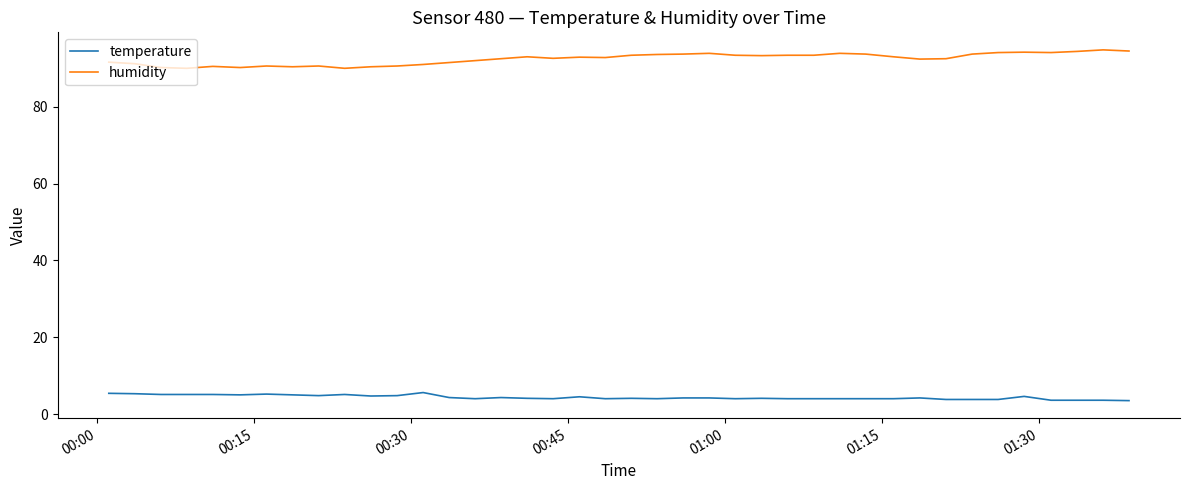

True or false: humidity and temperature cross at least once.

False